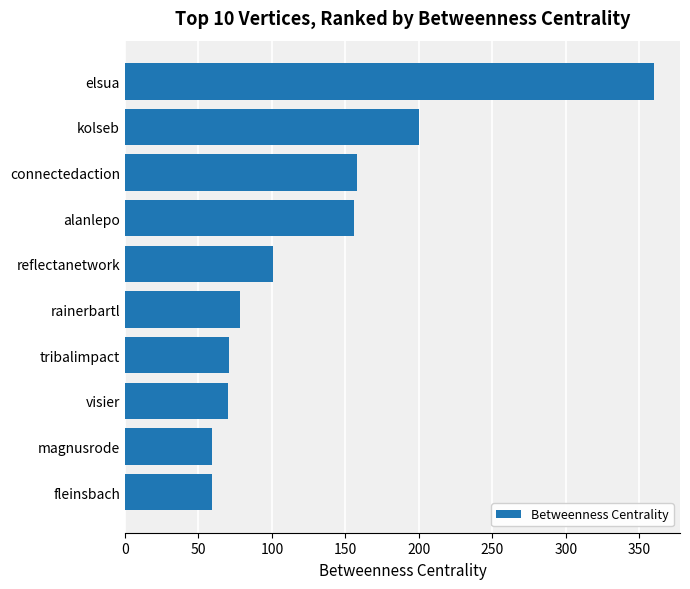

What is the value of the 6th bar from the top?

77.9